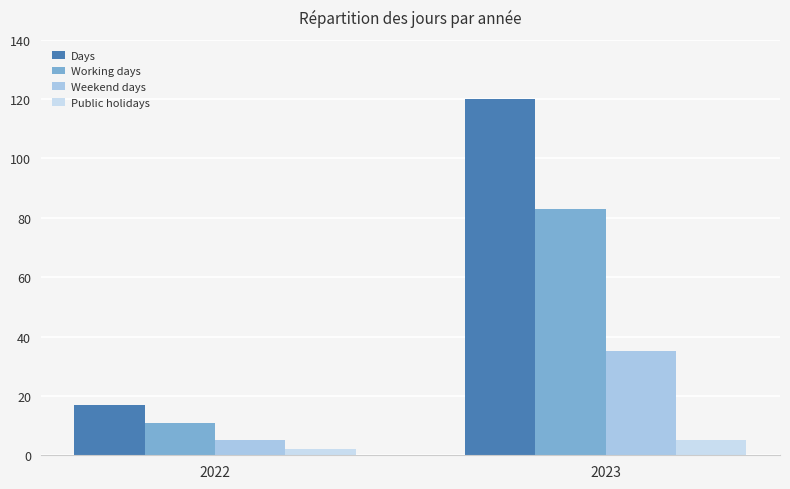

Which series has the widest spread of values?

Days